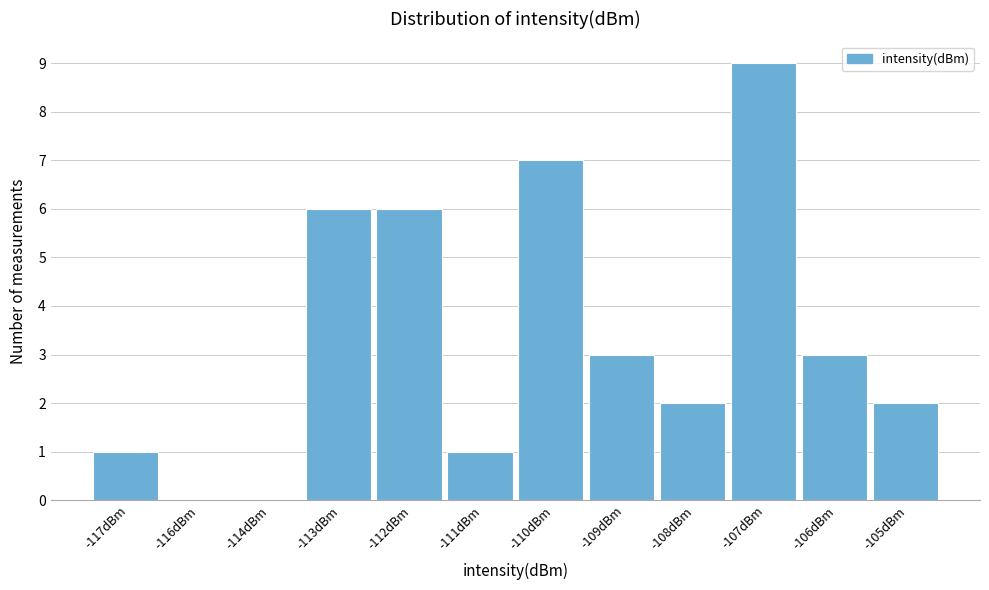

Reading left to right, what are all the values shown in this chart?

-117dBm=1	-116dBm=0	-114dBm=0	-113dBm=6	-112dBm=6	-111dBm=1	-110dBm=7	-109dBm=3	-108dBm=2	-107dBm=9	-106dBm=3	-105dBm=2